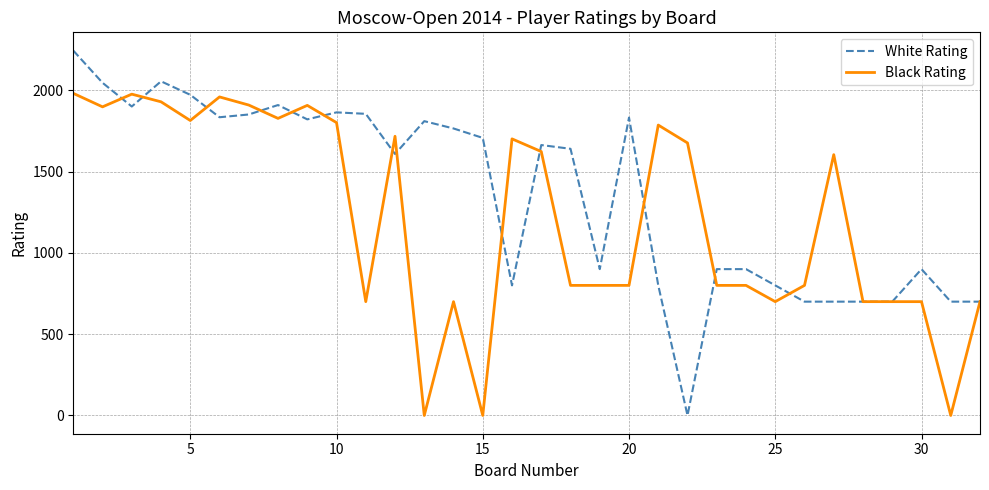

How many values in the White Rating series are below 1663?

16